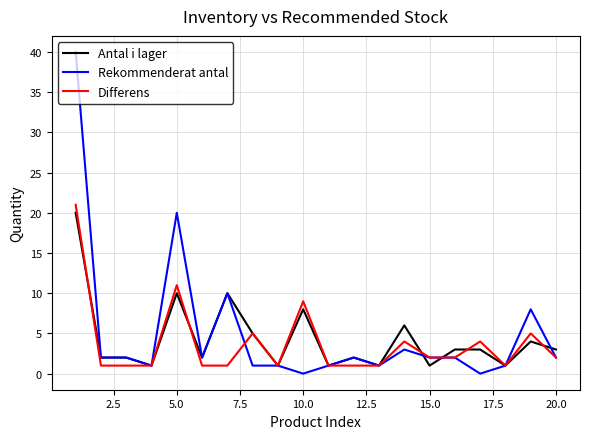

True or false: Differens and Antal i lager cross at least once.

True